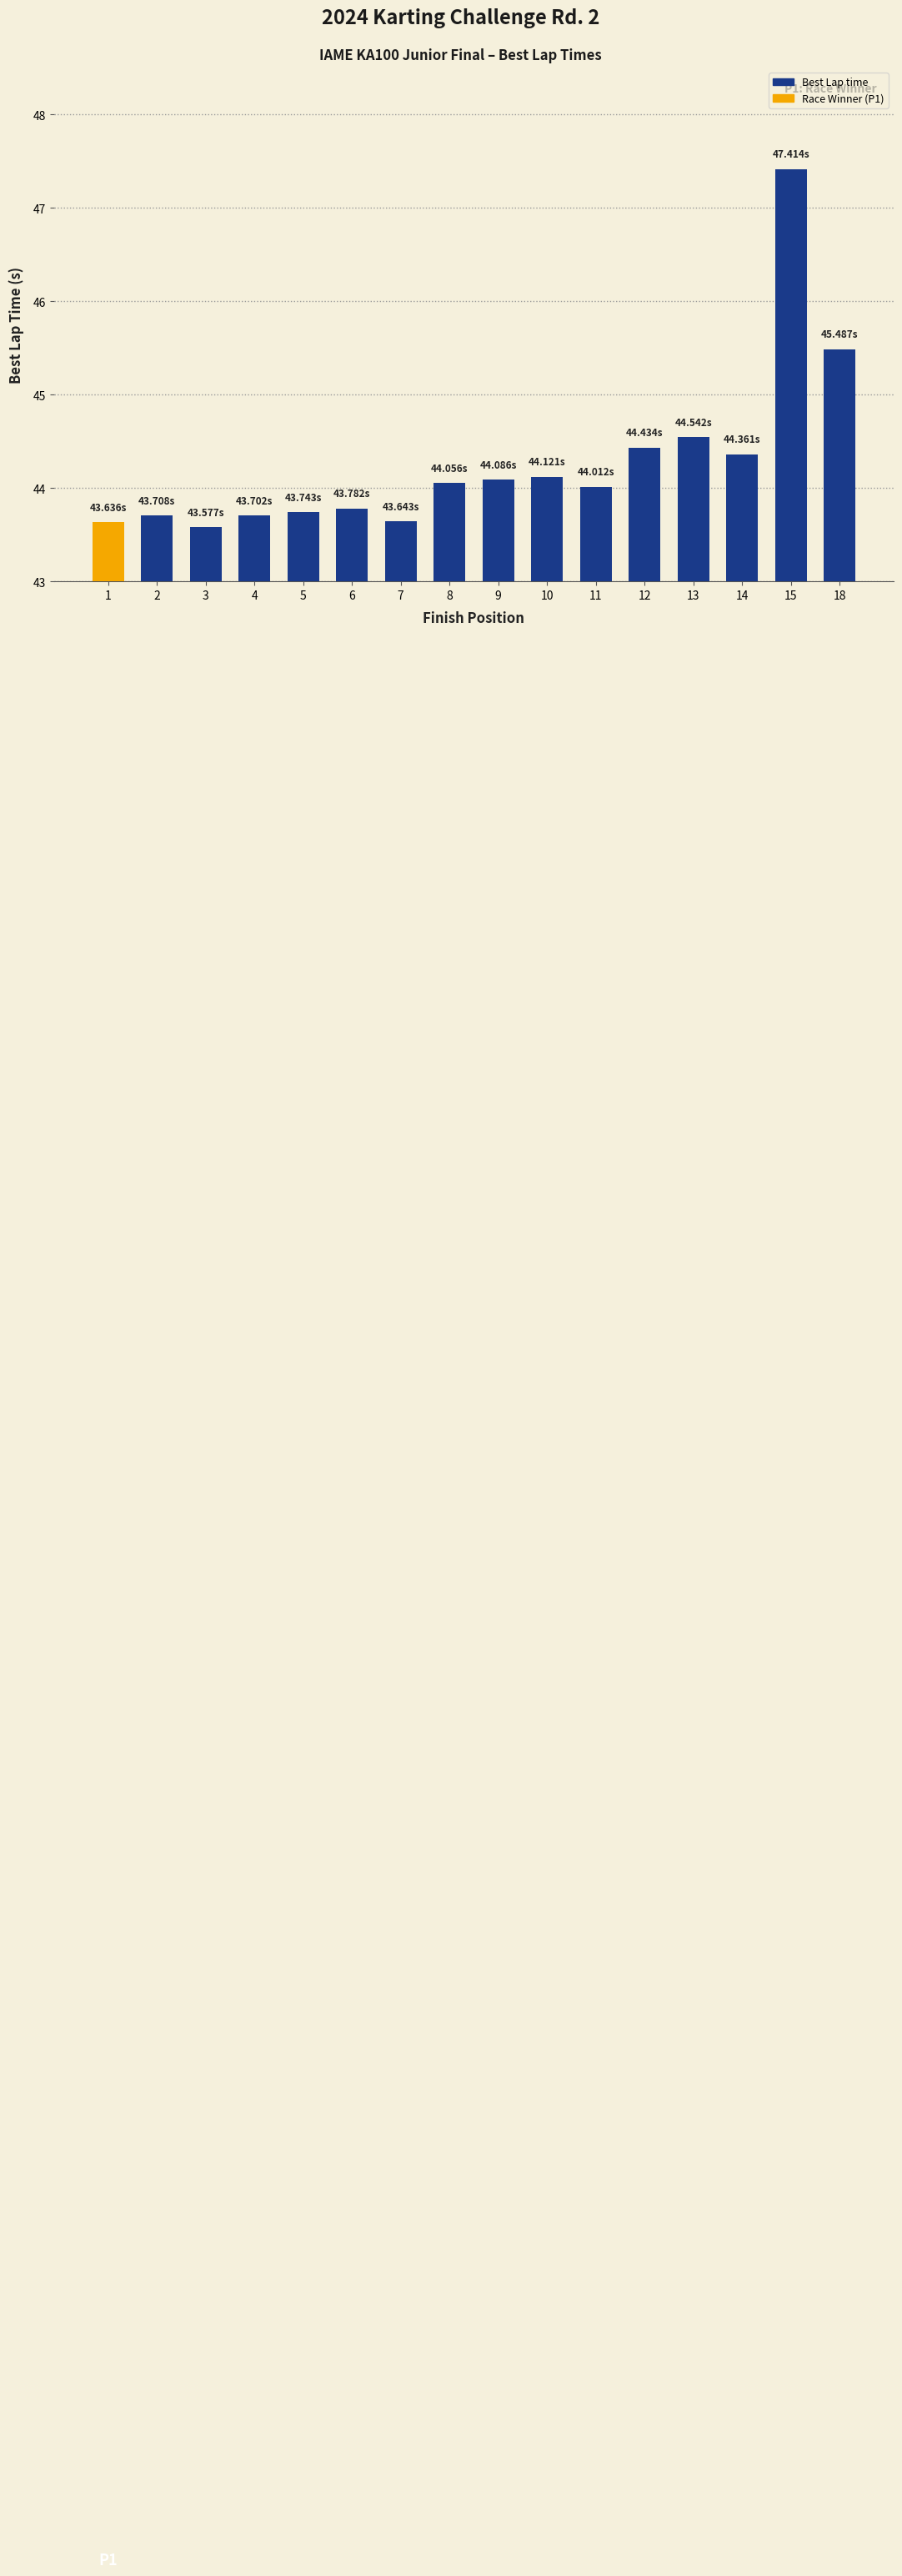

What is the change in value from 9 to 13?

+0.5